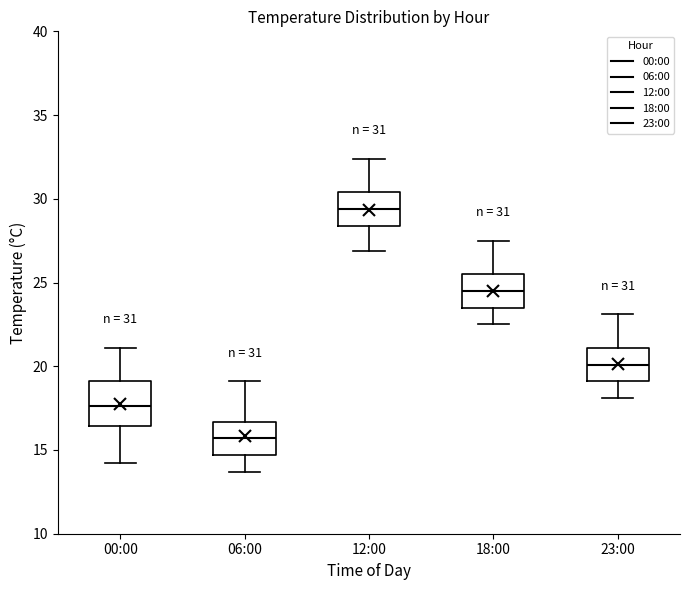

Which box's median line is the highest?

12:00